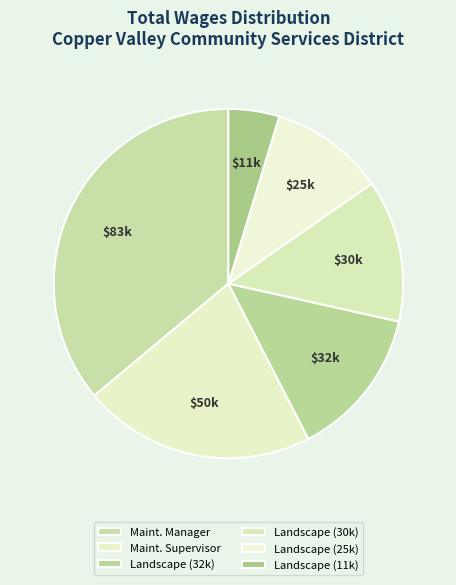

How many segments does this pie chart have?

6